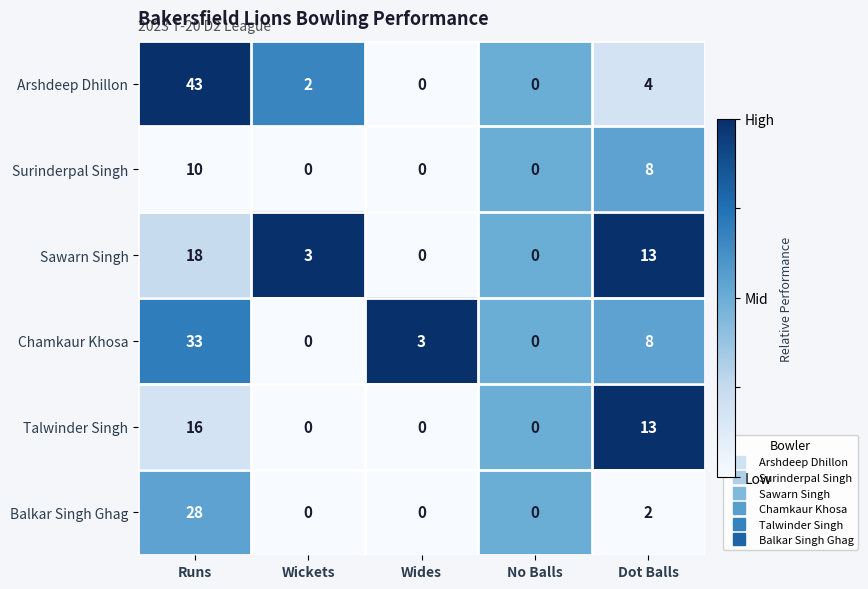

Reading right to left, what are all the values shown in this chart?

Arshdeep Dhillon: 4	0	0	2	43
Surinderpal Singh: 8	0	0	0	10
Sawarn Singh: 13	0	0	3	18
Chamkaur Khosa: 8	0	3	0	33
Talwinder Singh: 13	0	0	0	16
Balkar Singh Ghag: 2	0	0	0	28